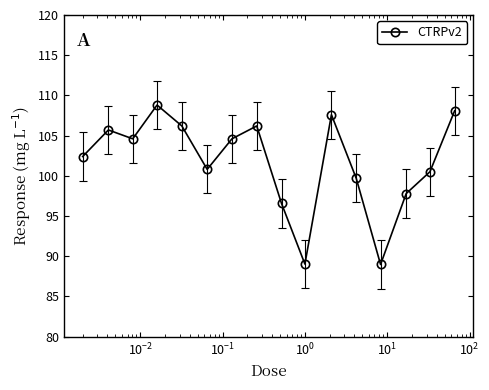

What is the value of the 2nd point from the left?

105.7